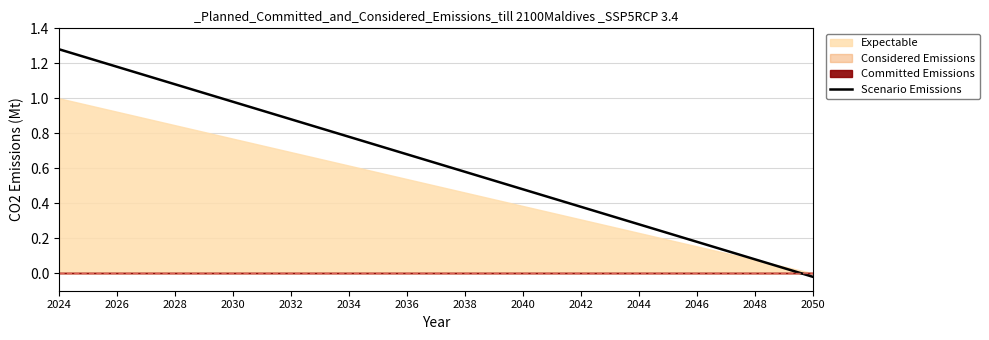

The chart shows a value of 0.1 at 2040. True or false?

False